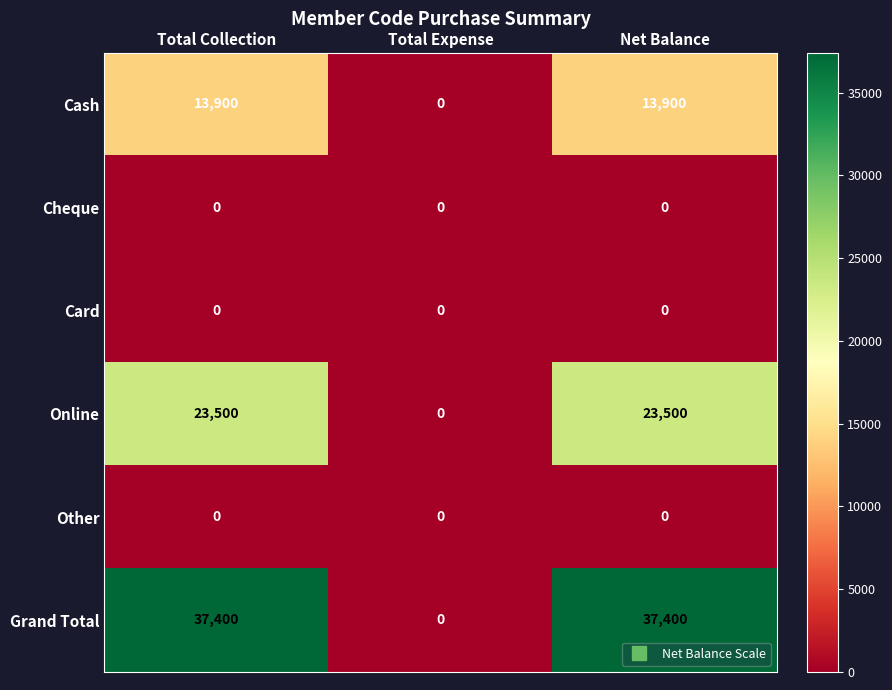

At how many categories does at least one series exceed 3319?

2